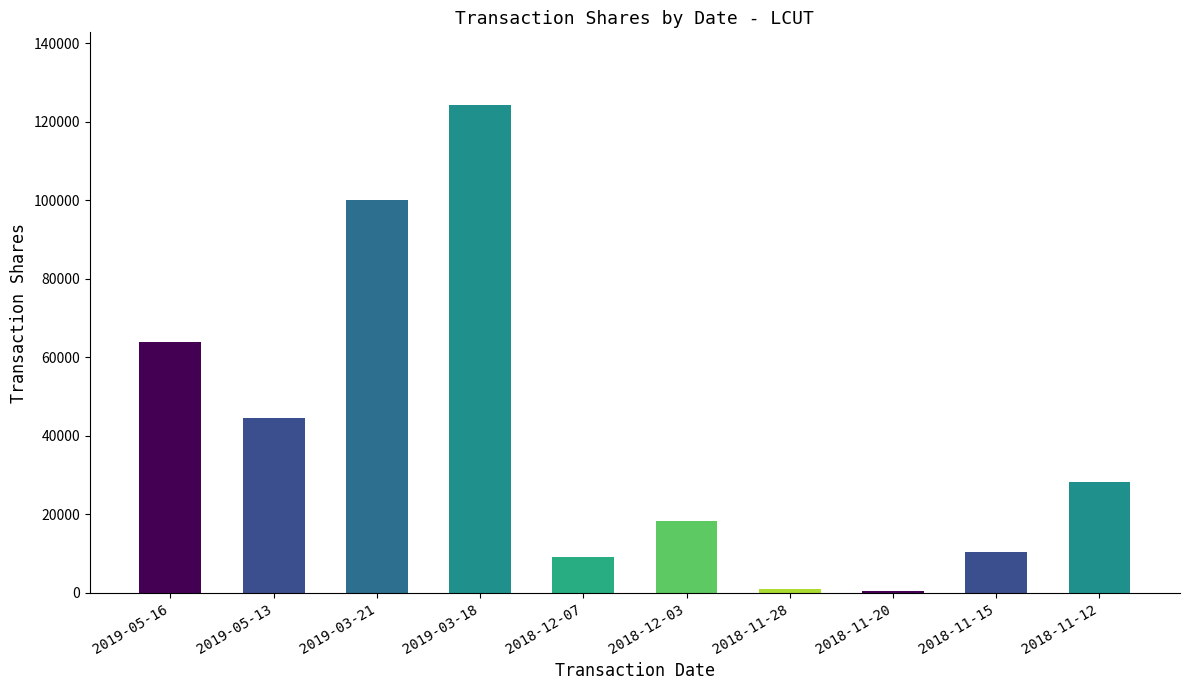

The chart shows a value of 10453 at 2018-11-15. True or false?

True